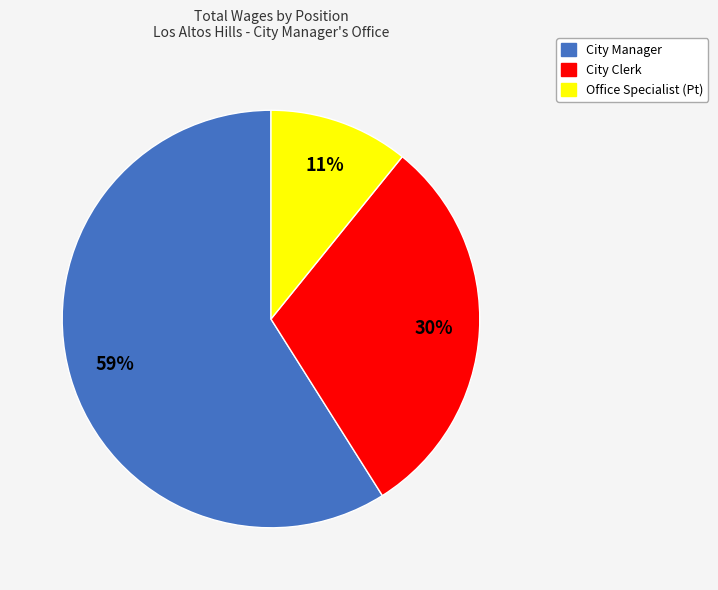

To the nearest percent, what is the difference between the largest and smallest slice percentages?

48%